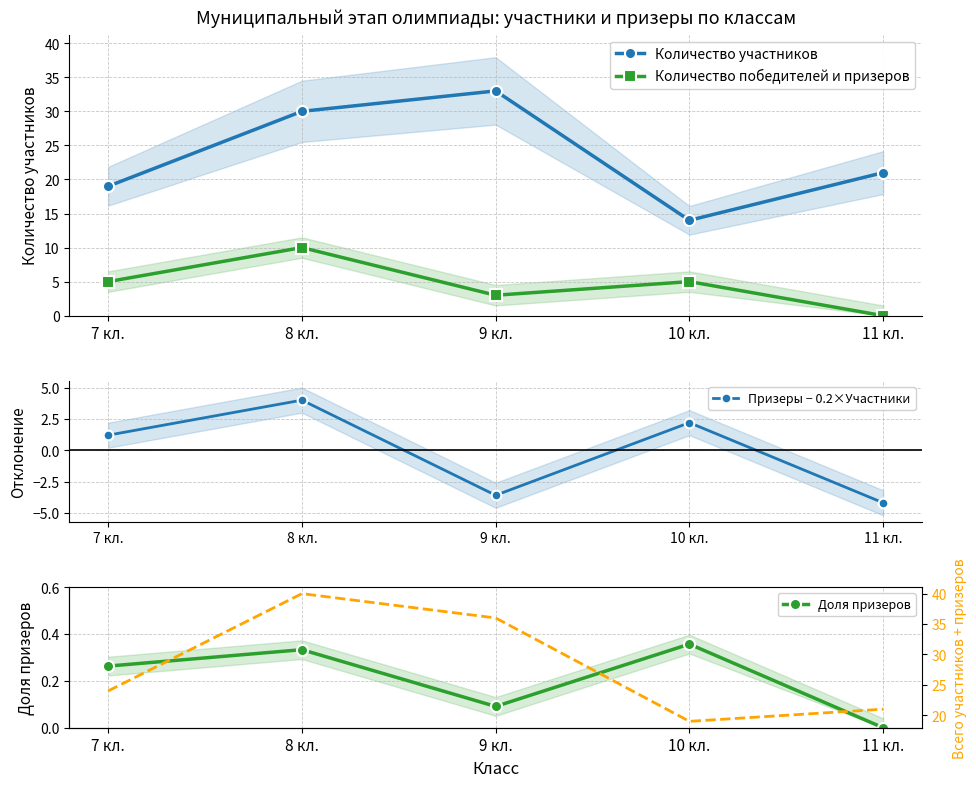

Reading left to right, what are all the values shown in this chart?

Количество участников: 19.0	30.0	33.0	14.0	21.0
Количество победителей и призеров: 5.0	10.0	3.0	5.0	0.0
Призеры − 0.2×Участники: 1.2	4.0	-3.6	2.2	-4.2
Доля призеров: 0.3	0.3	0.1	0.4	0.0
Всего (участники+призеры): 24.0	40.0	36.0	19.0	21.0